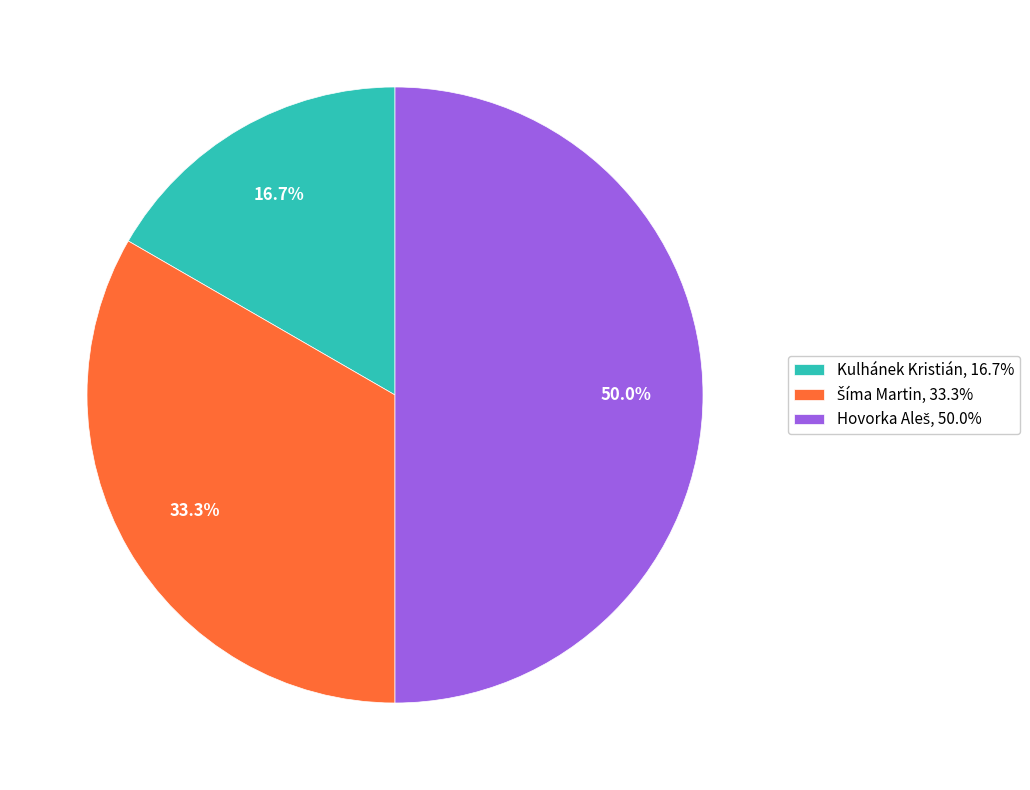

Does Kulhánek Kristián, 16.7% represent more than half of the total?

No